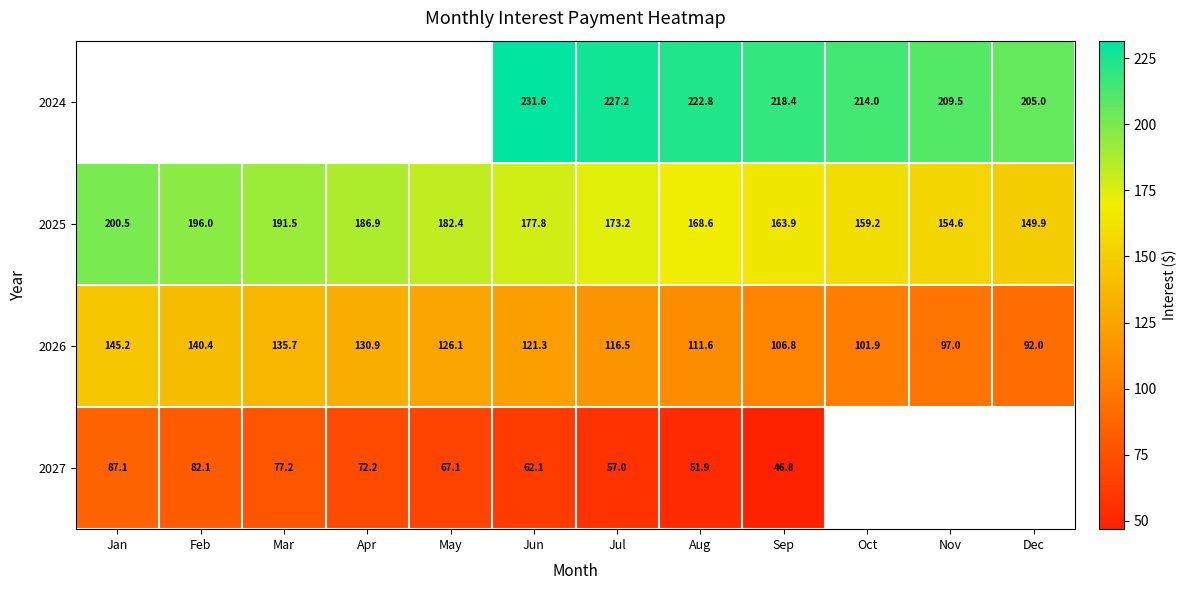

What value does the 2025 series have at Mar?

191.5